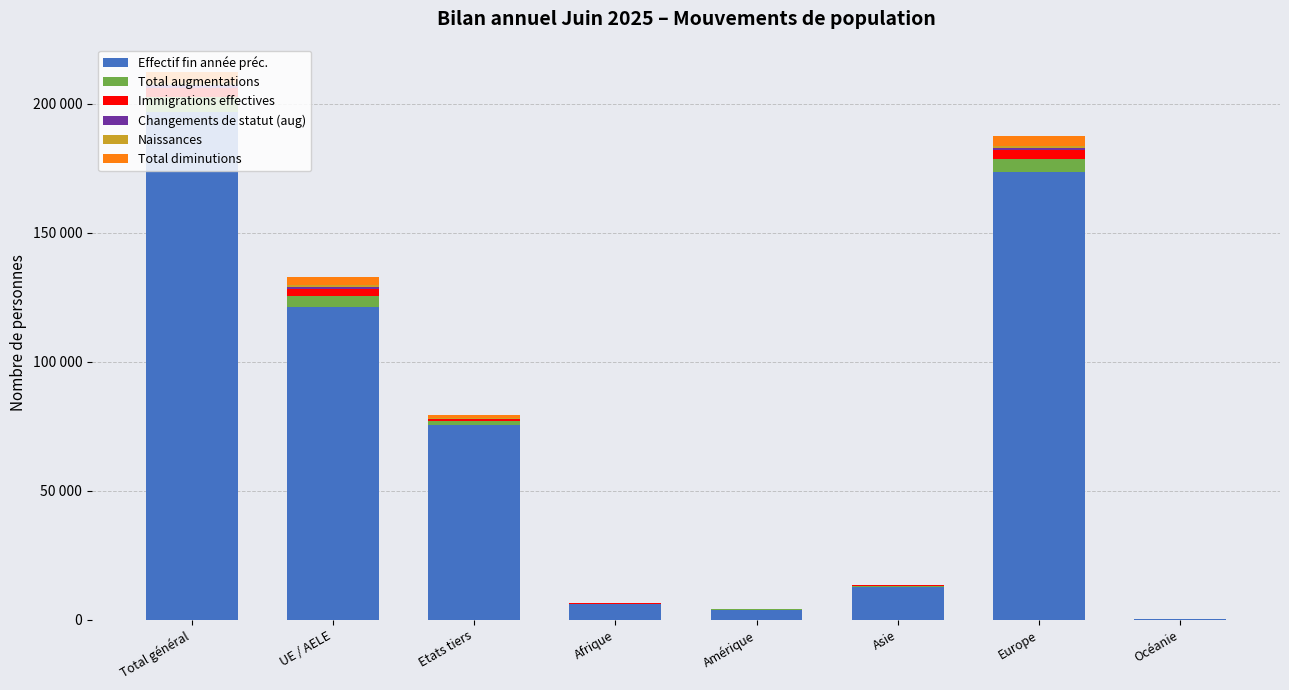

Between UE / AELE and Asie, which series saw the biggest shift?

Effectif fin année préc.